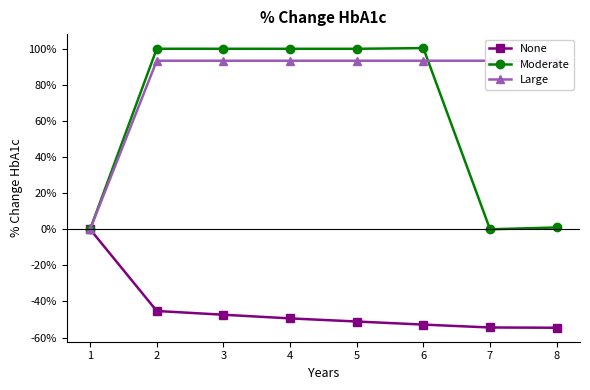

At which category does Moderate reach its first local peak?

2